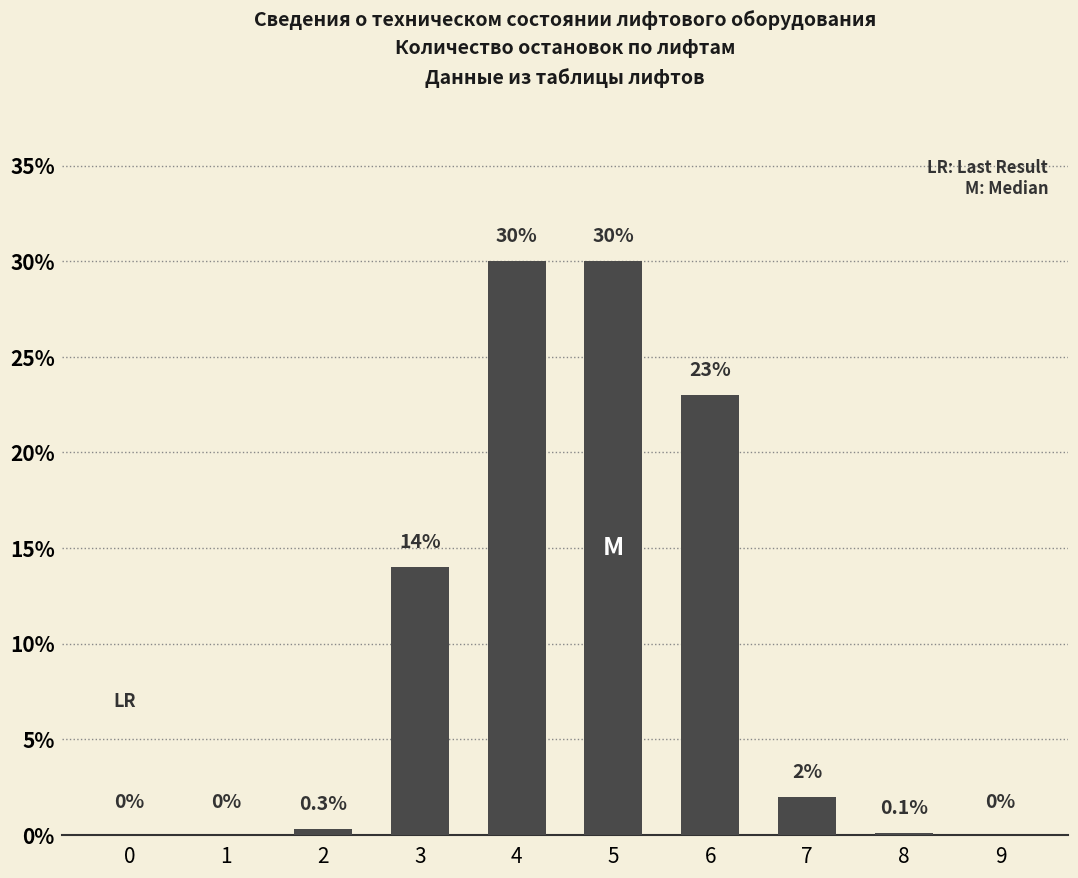

Count the number of data series in this chart.

1